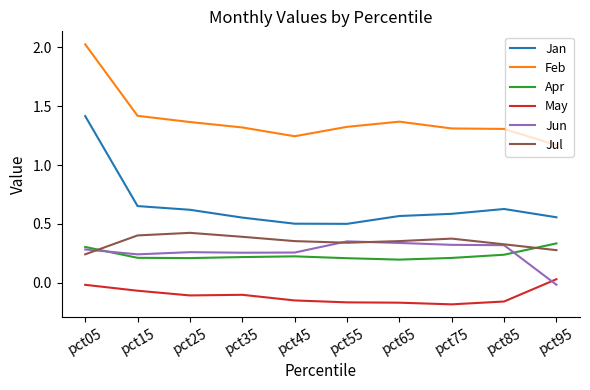

How many Apr values are between 0 and 1?

10